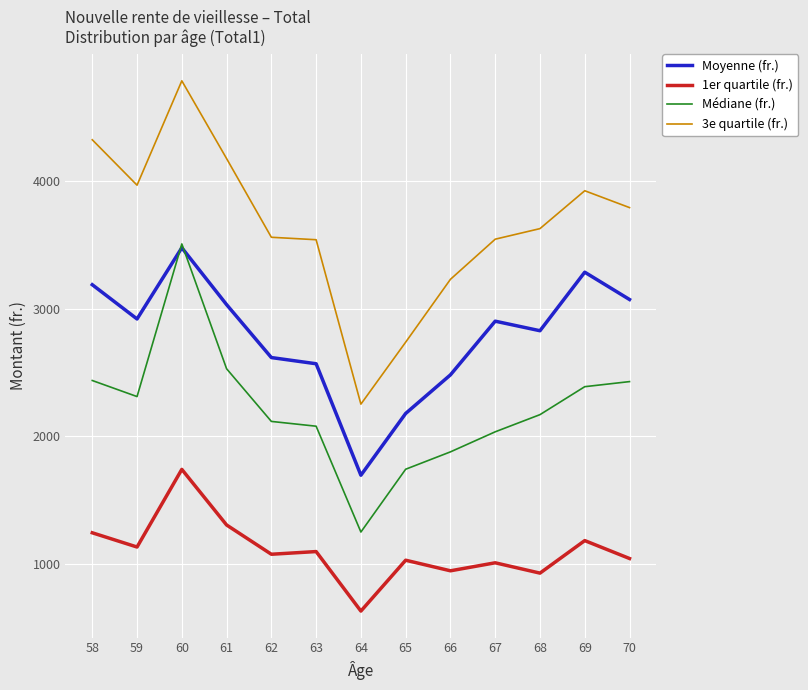

Where does the Médiane (fr.) series first go above 2170?

58